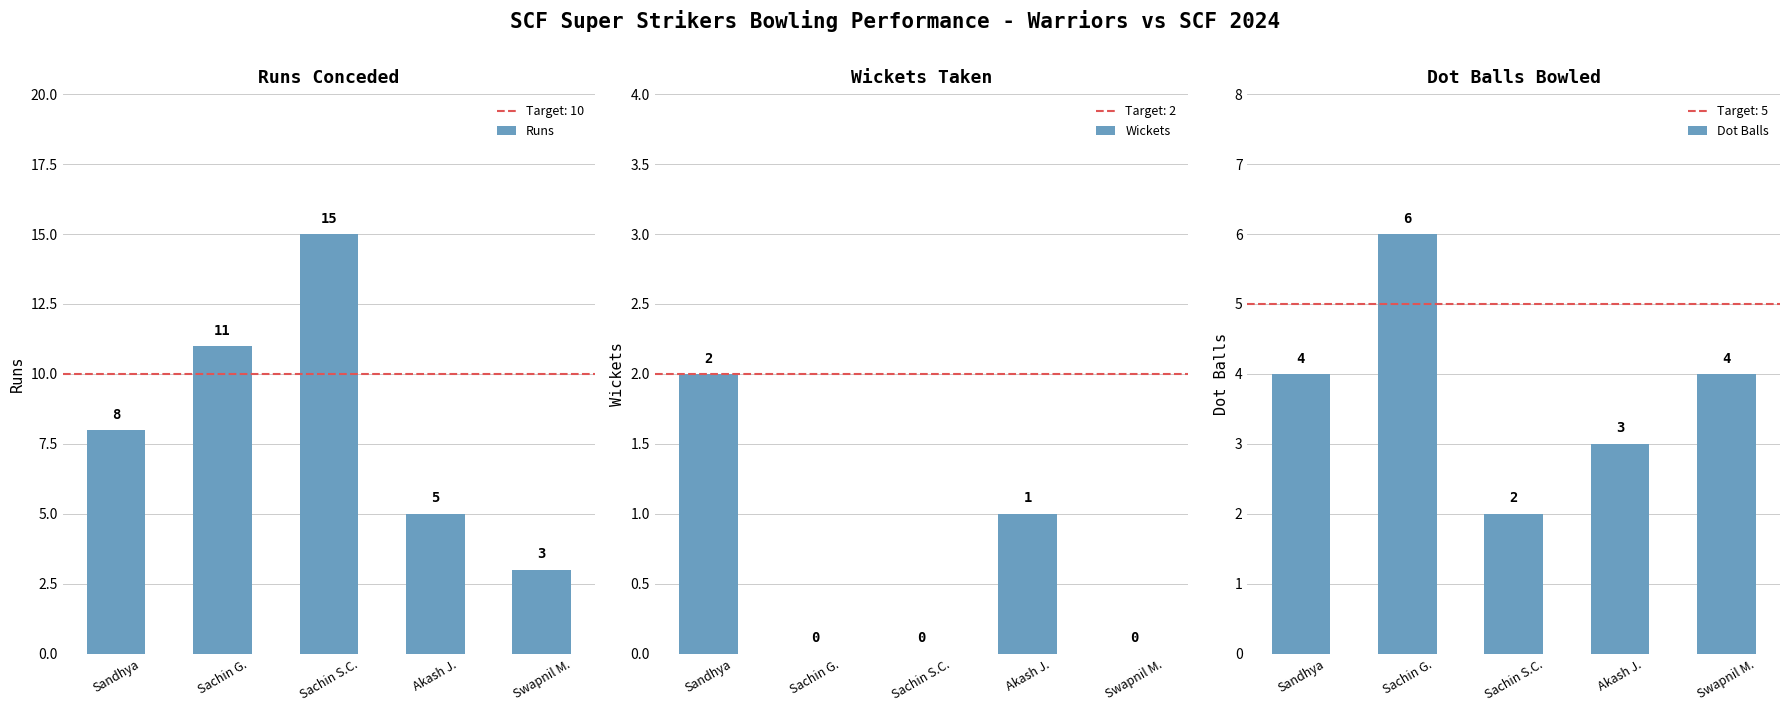

Reading left to right, transcribe all the data shown in this chart.

Runs: Sandhya=8	Sachin G.=11	Sachin S.C.=15	Akash J.=5	Swapnil M.=3
Wickets: Sandhya=2	Sachin G.=0	Sachin S.C.=0	Akash J.=1	Swapnil M.=0
Dot Balls: Sandhya=4	Sachin G.=6	Sachin S.C.=2	Akash J.=3	Swapnil M.=4